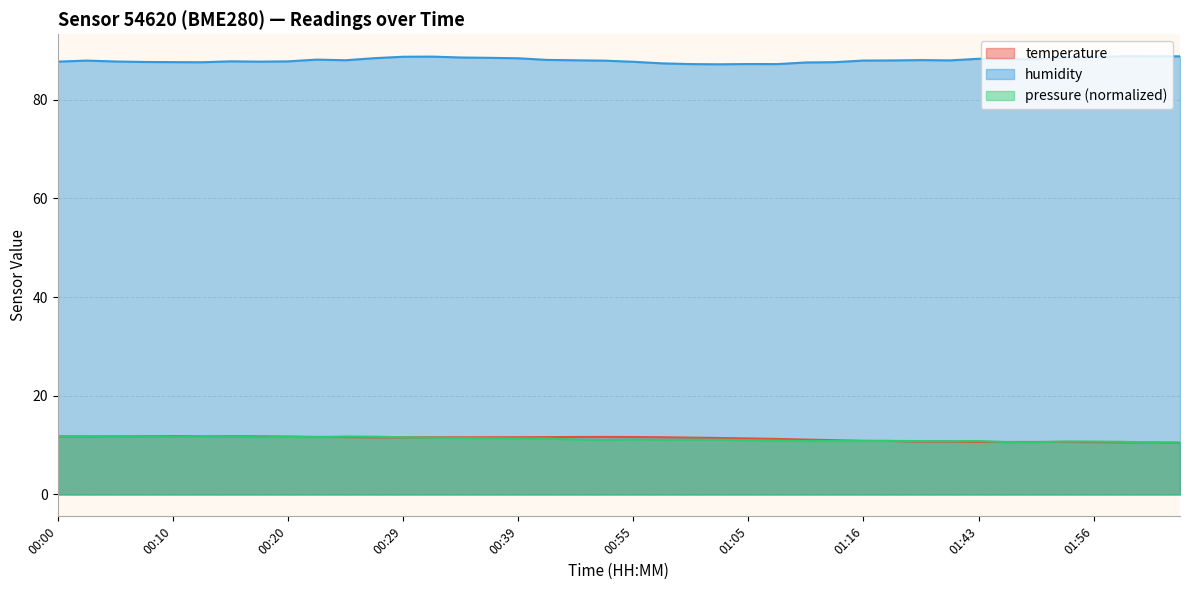

What is the difference between the humidity values at 00:15 and 00:12?

0.2